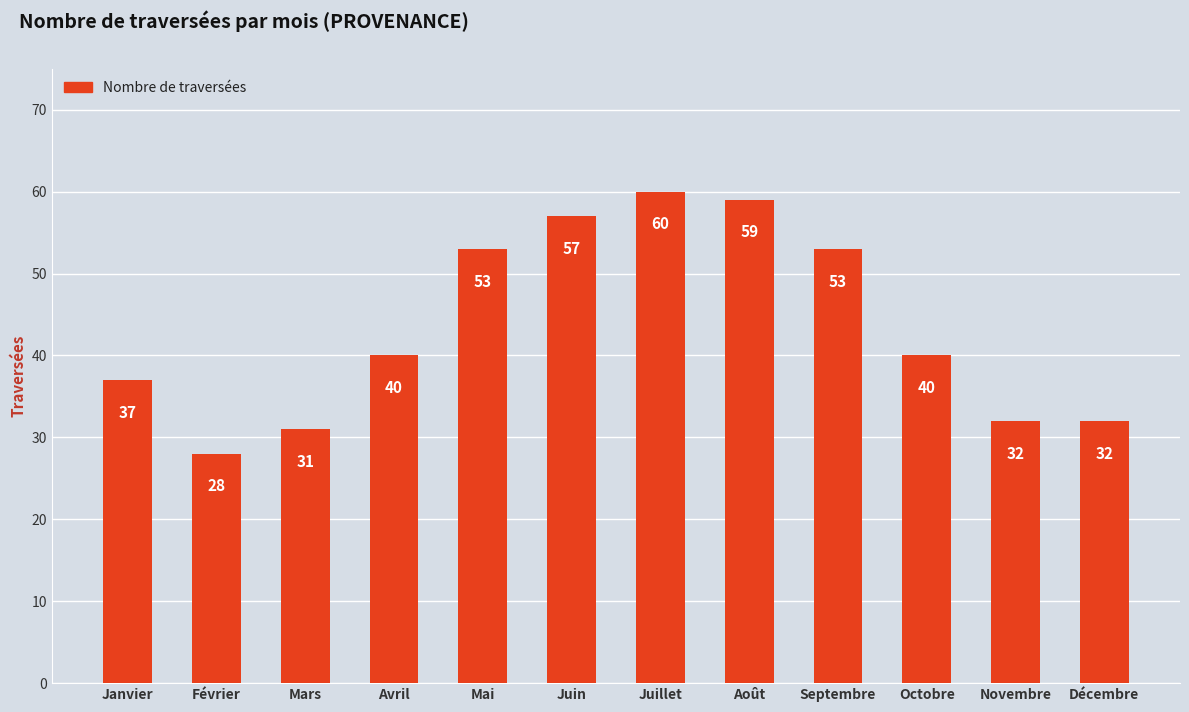

What is the label of the 1st bar from the right?

Décembre